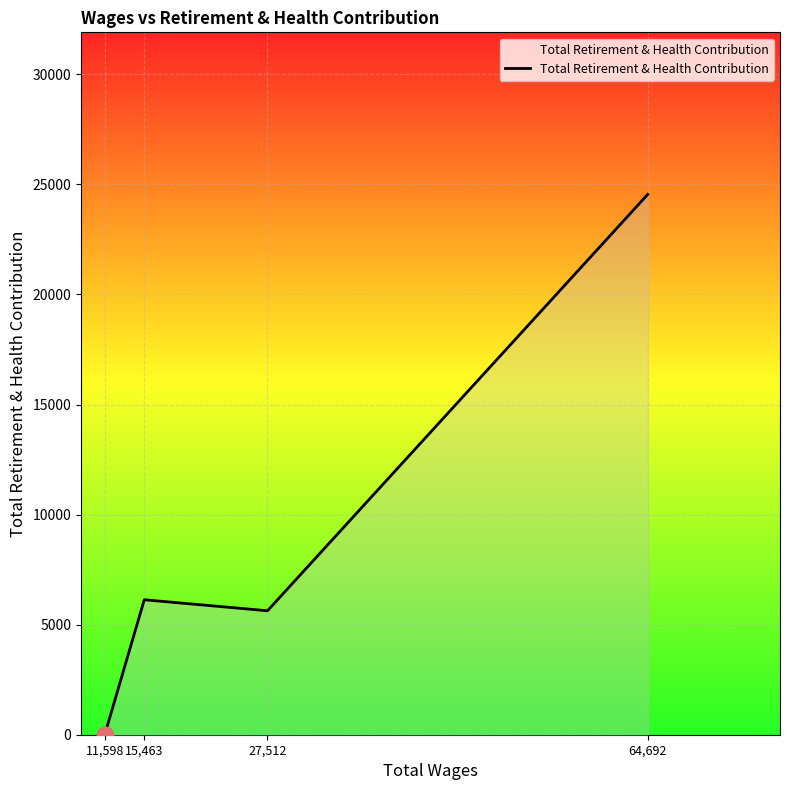

What is the difference between the values at 15,463 and 11,598?

6130.7